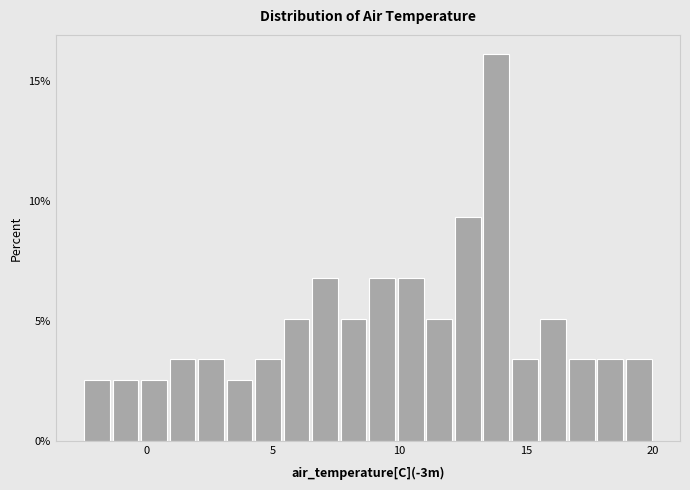

Around what value on the x-axis is the tallest bar? Give the approximate position of its centre, as read against the axis.

14.0